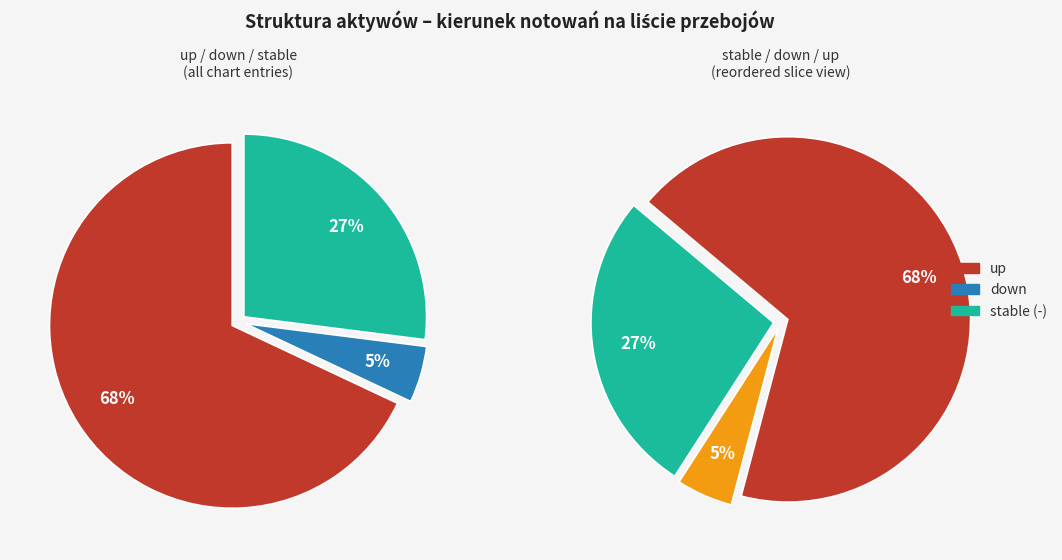

How many segments does this pie chart have?

3